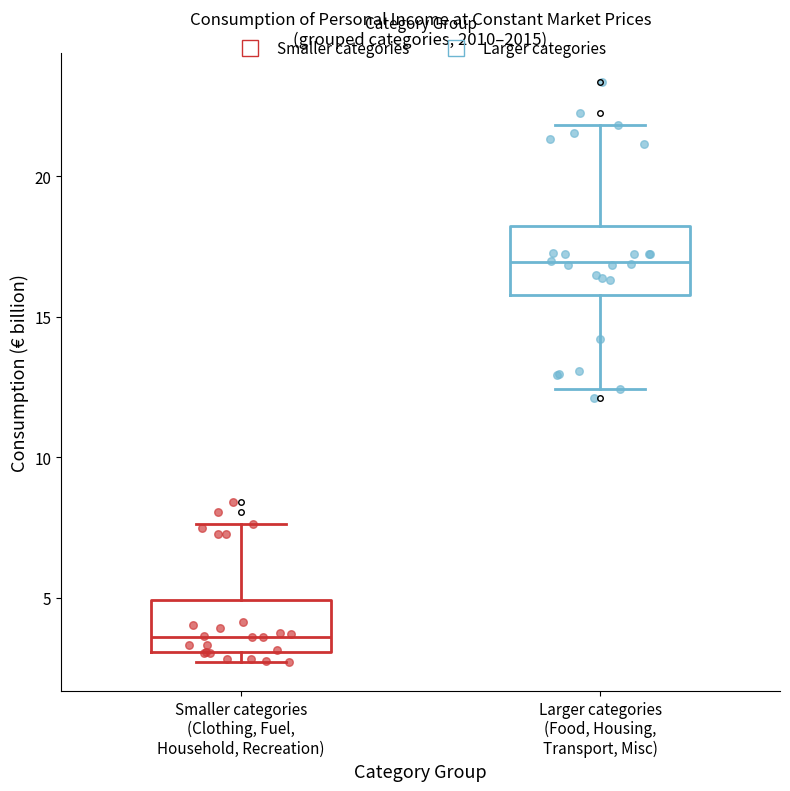

Where does the upper whisker of the box for Larger categories (Food, Housing, Transport, Misc) end on the y-axis? The values are not printed on the chart, so give them approximately, as read against the axis.

22.0